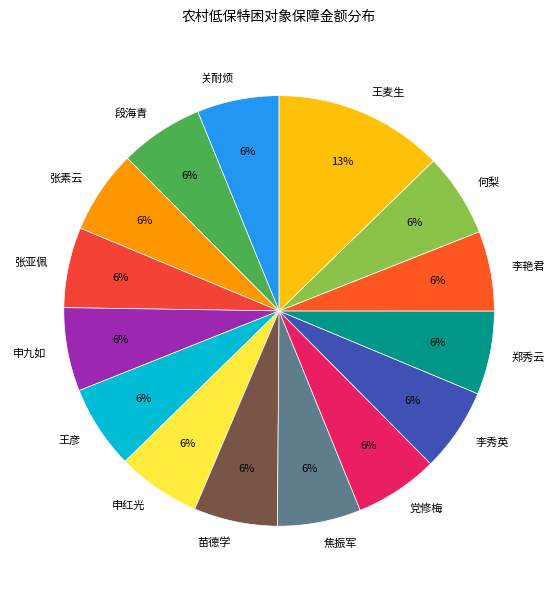

Which category has the biggest portion of the pie?

王麦生